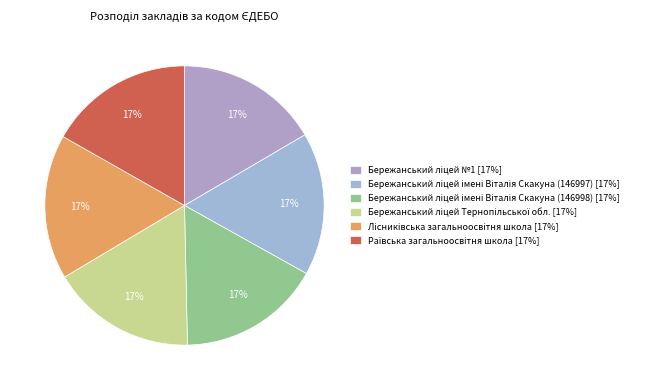

The Бережанський ліцей №1 slice represents 17% of the pie. True or false?

True